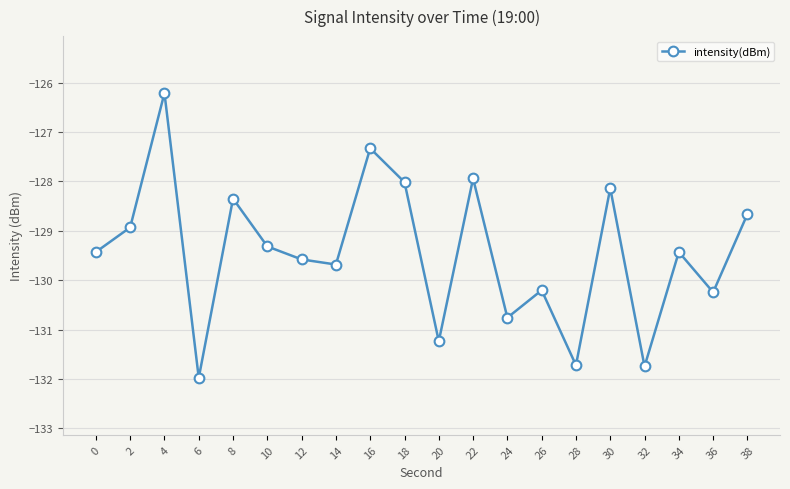

Reading left to right, transcribe all the data shown in this chart.

-129.4	-128.9	-126.2	-132.0	-128.4	-129.3	-129.6	-129.7	-127.3	-128.0	-131.2	-127.9	-130.8	-130.2	-131.7	-128.1	-131.7	-129.4	-130.2	-128.7